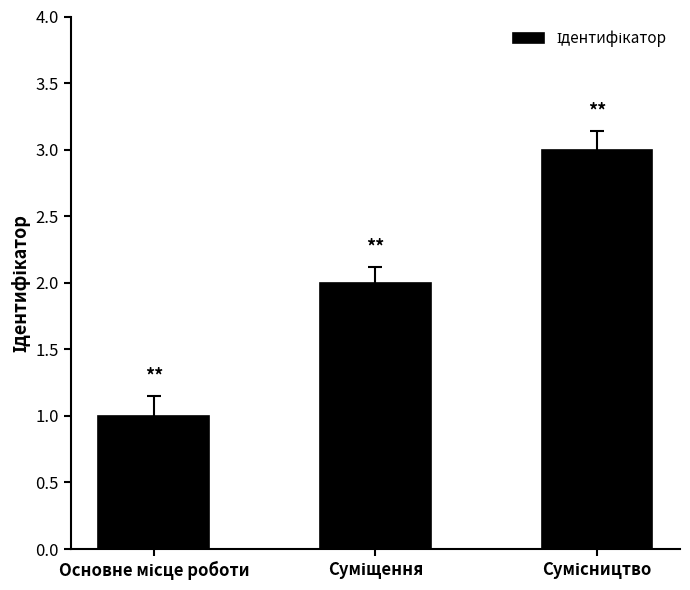

What is the greatest value displayed?

3